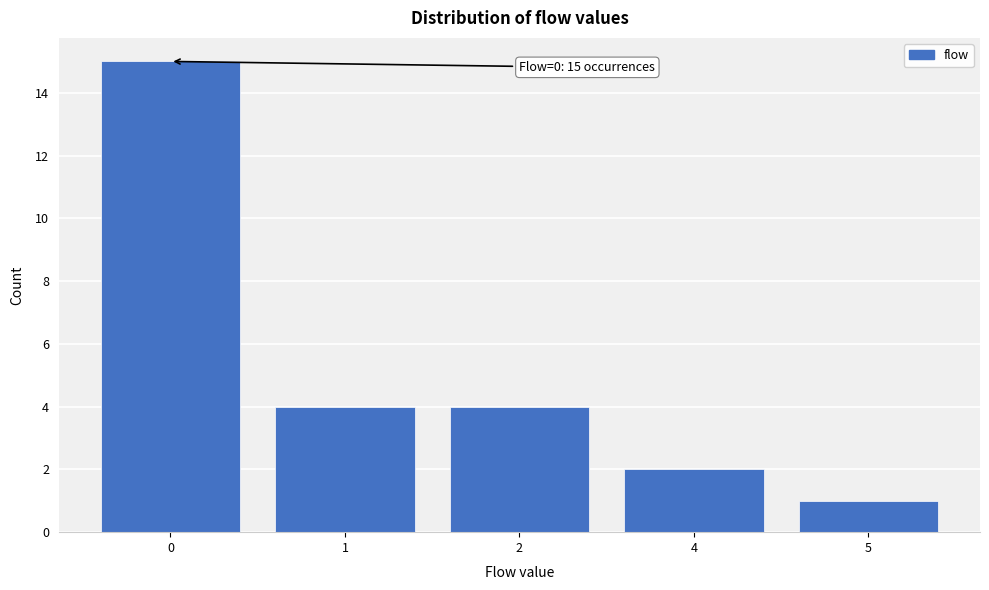

Reading left to right, what are all the values shown in this chart?

0=15	1=4	2=4	4=2	5=1